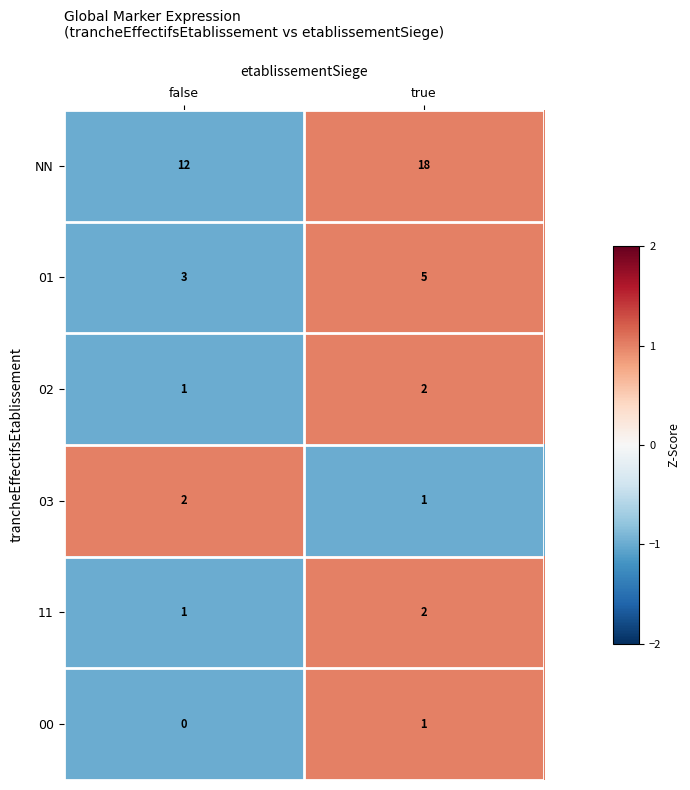

What is the highest value of the 01 series?

5